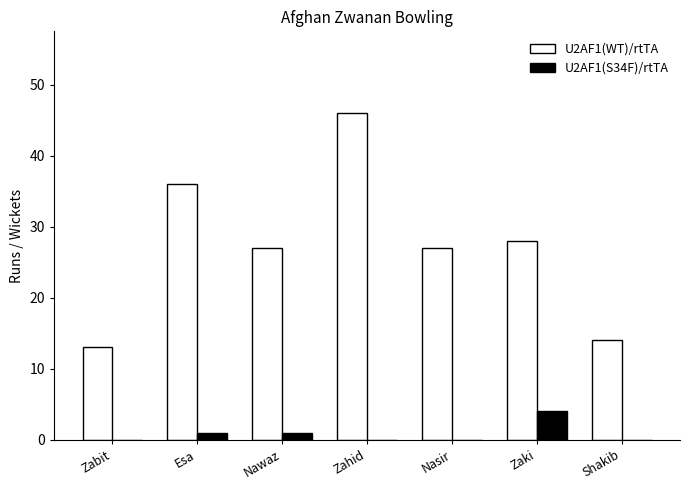

Which series changed the most between Zahid and Nasir?

U2AF1(WT)/rtTA